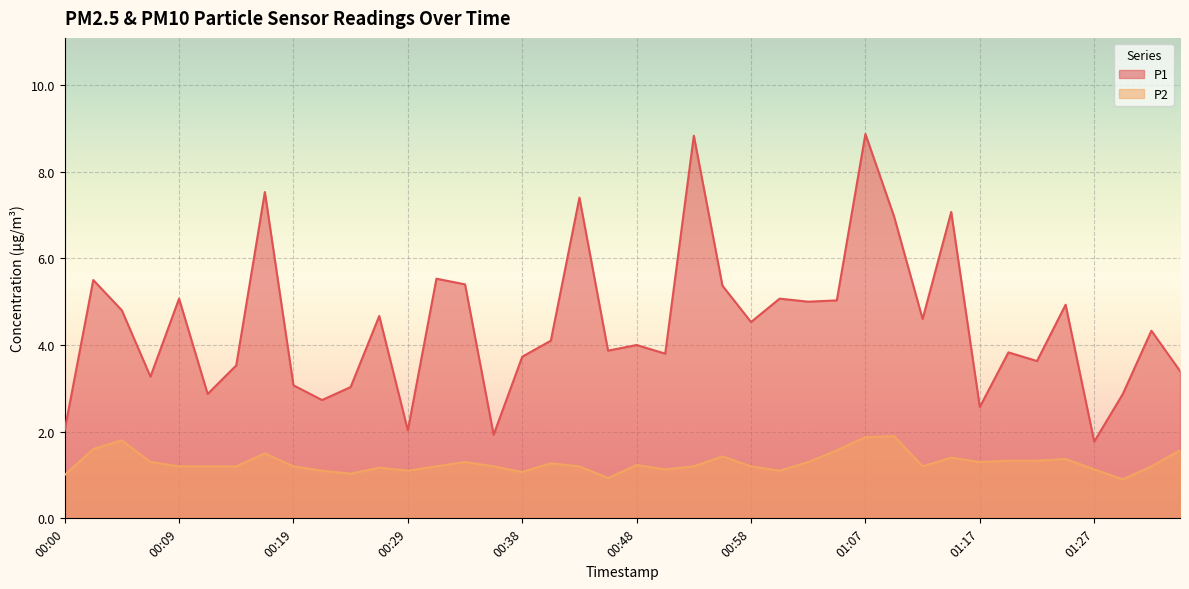

What is the label of the 26th point from the right?

00:33